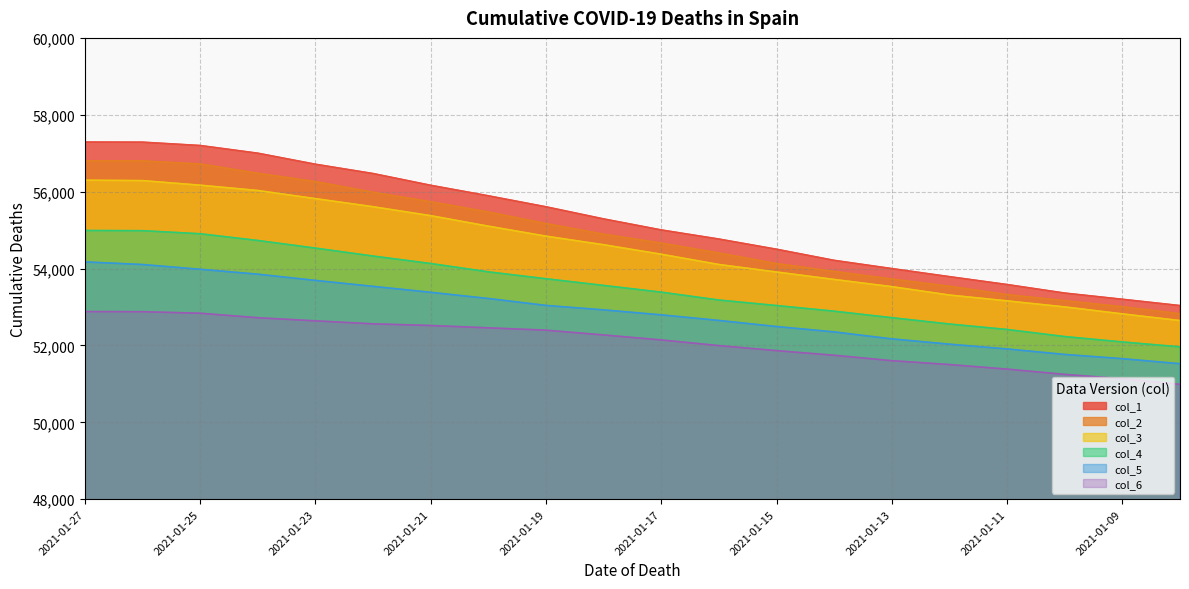

How many lines are shown in the chart?

6